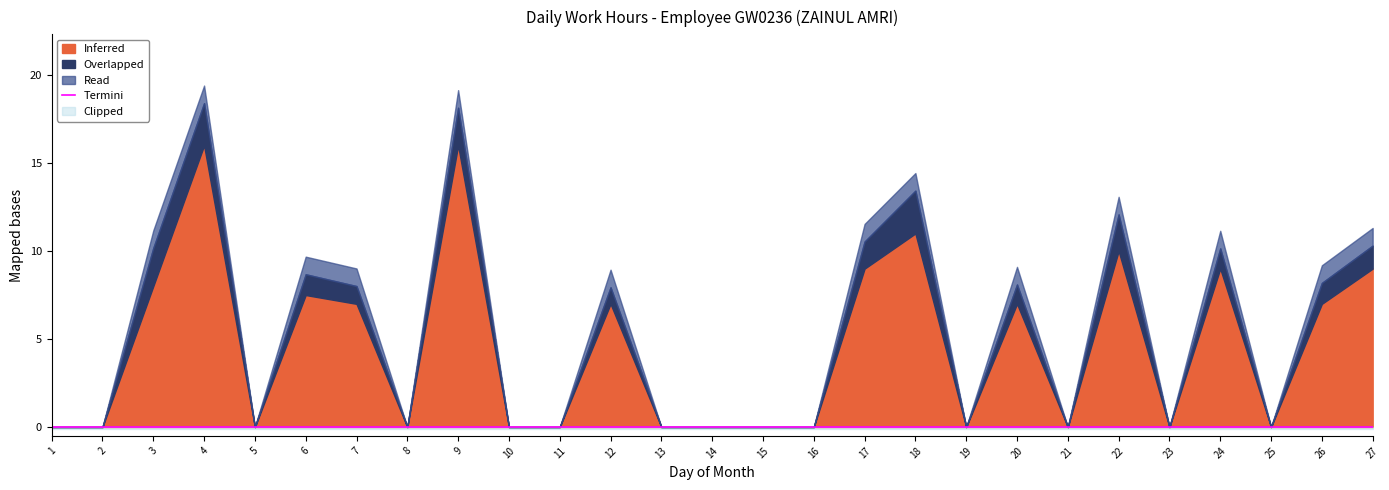

Between 14 and 23, which is larger?

14